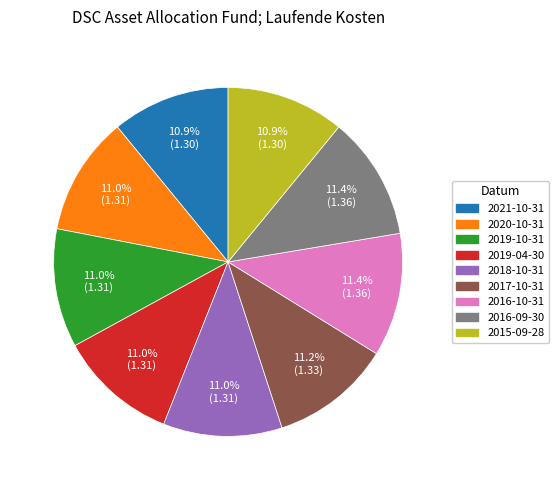

How many segments does this pie chart have?

9